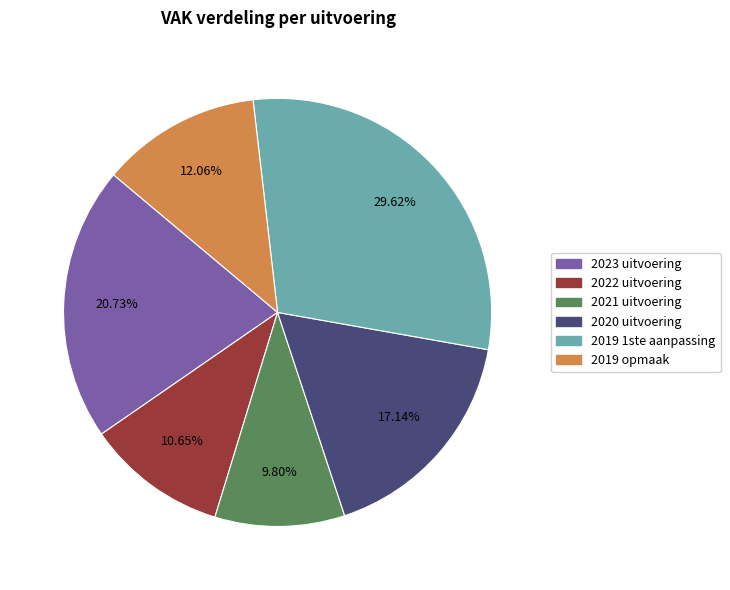

What is the largest slice in the pie chart?

2019 1ste aanpassing